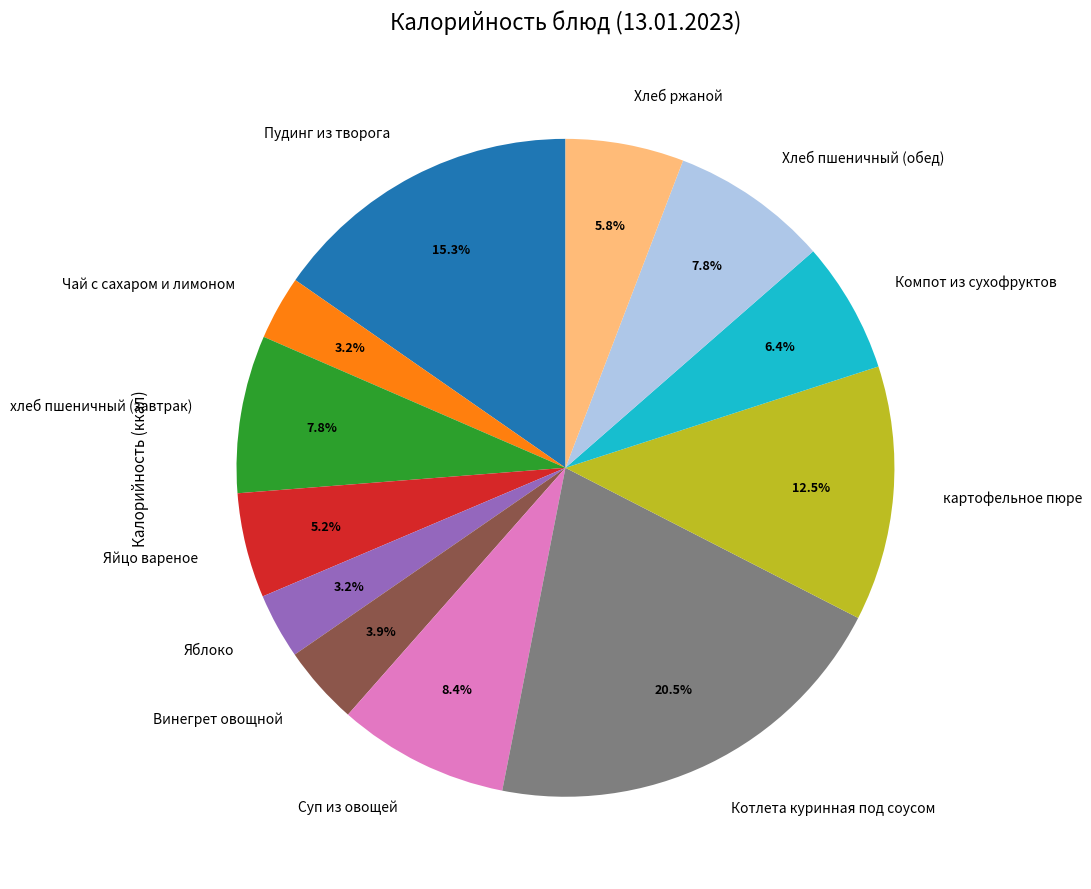

Which category has the biggest portion of the pie?

Котлета куринная под соусом